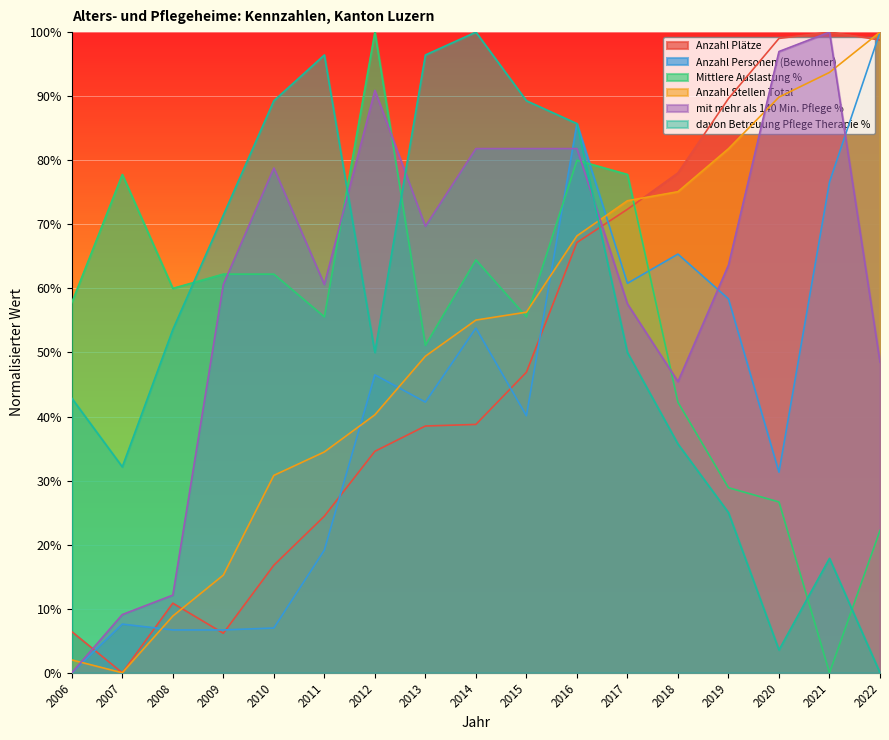

At which label does mit mehr als 140 Min. Pflege % reach its minimum?

2006